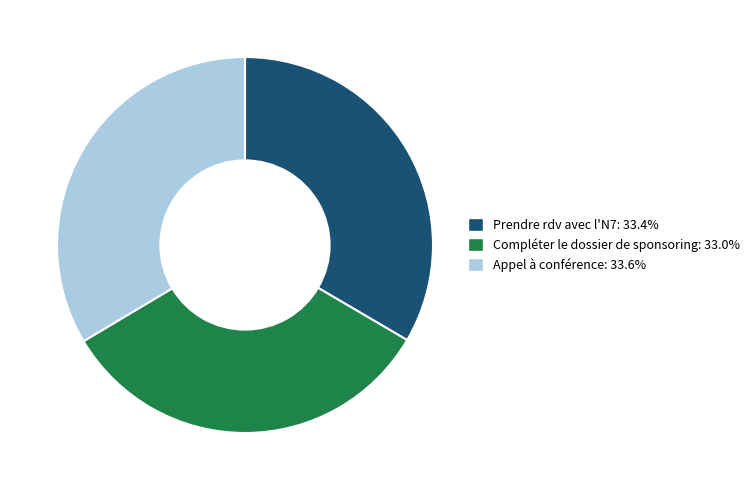

Is there a majority slice in this chart?

No